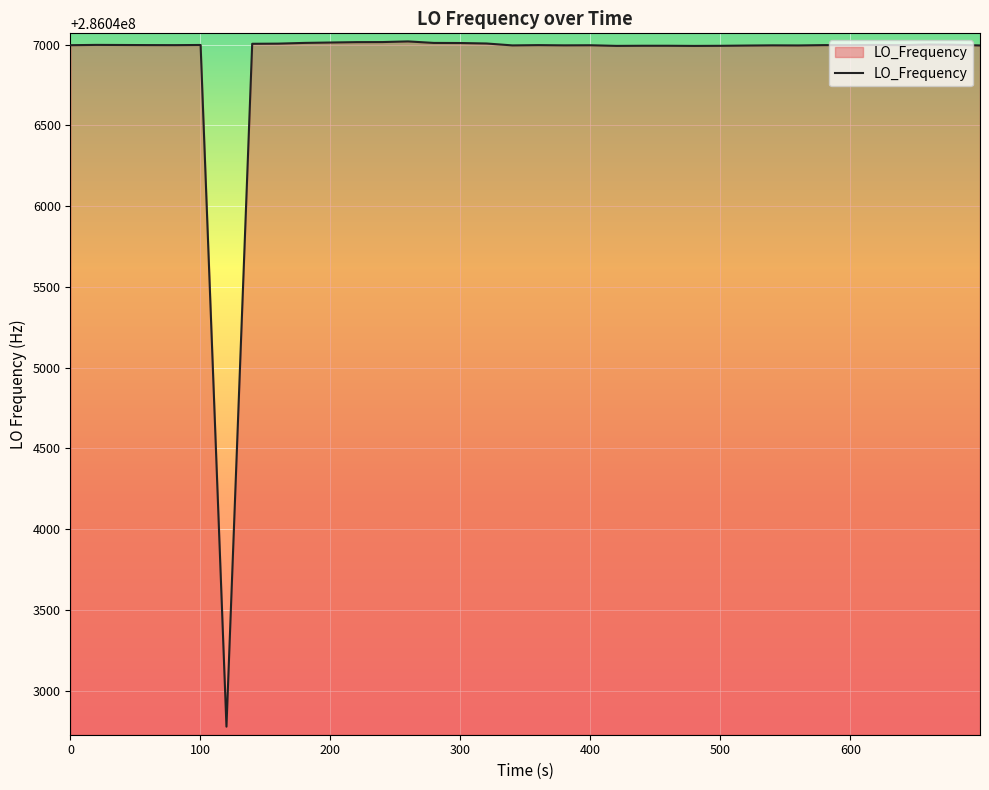

What is the greatest value displayed?

286047020.0